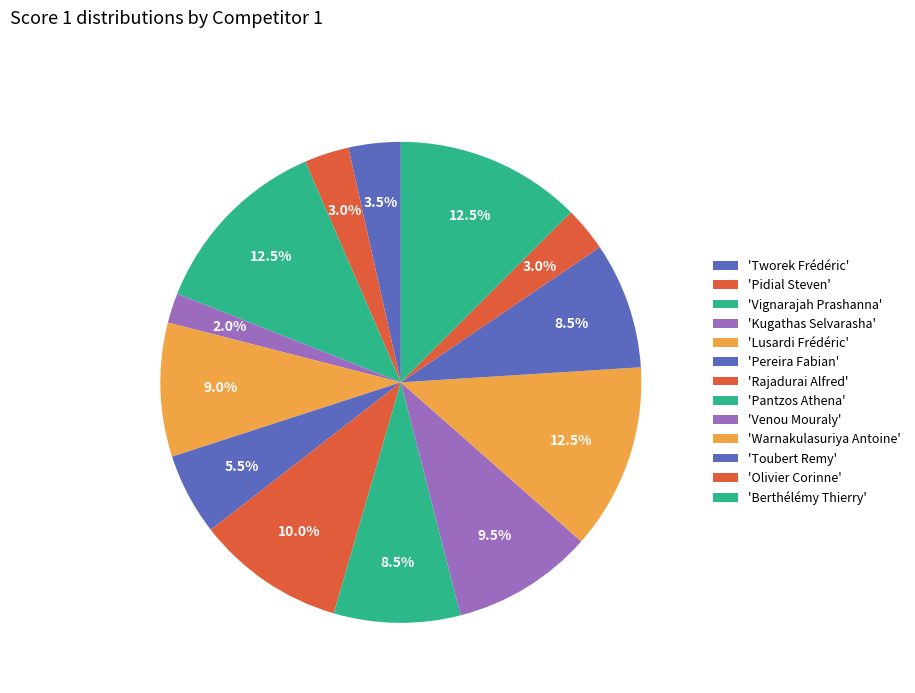

Count the number of slices in the pie.

13